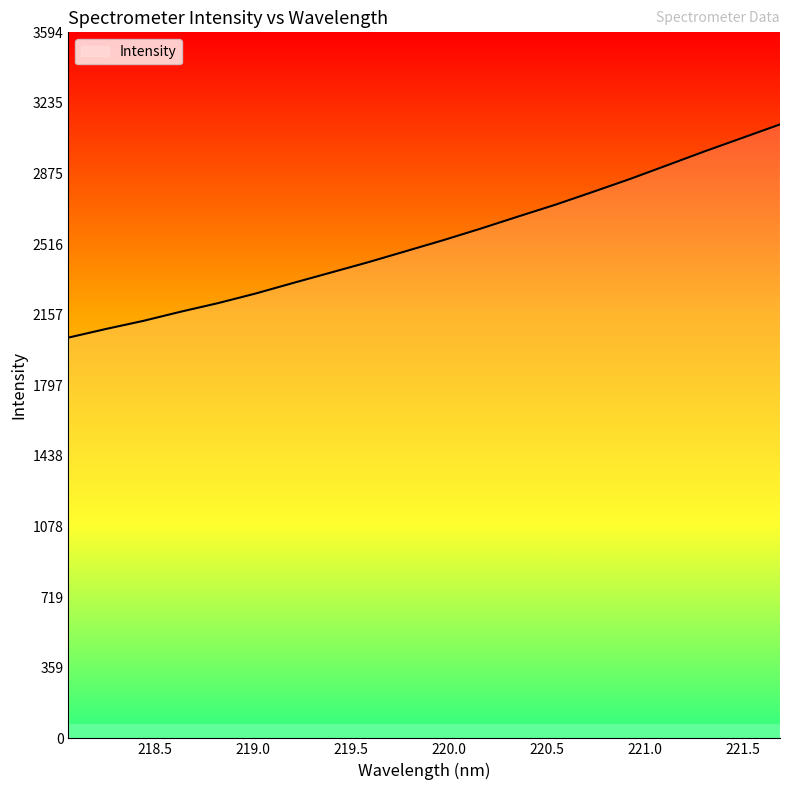

What is the difference between the maximum and minimum values?

1085.3